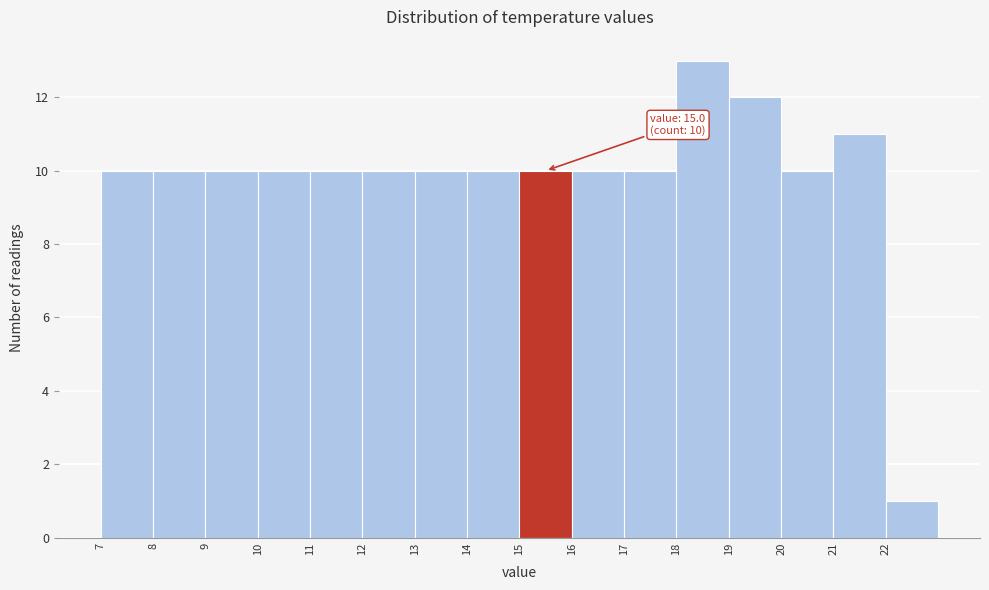

Over which range of the x-axis is the bar tallest?

18 to 19